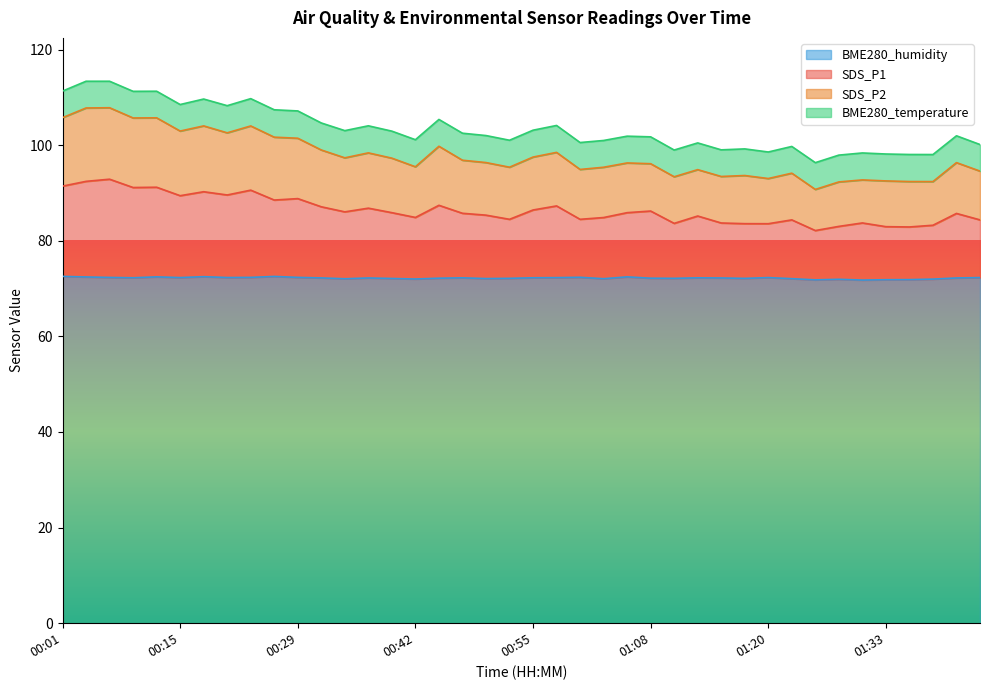

What is the lowest value of the BME280_humidity series?

71.8